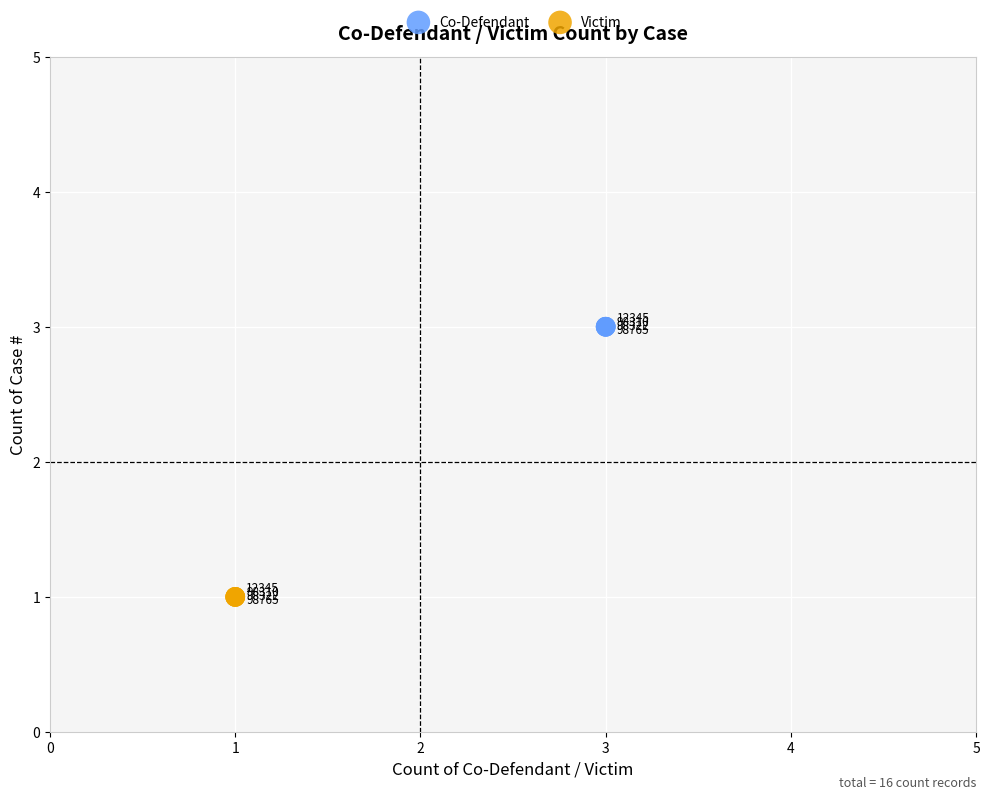

Which series contains the lowest Y value?

Victim